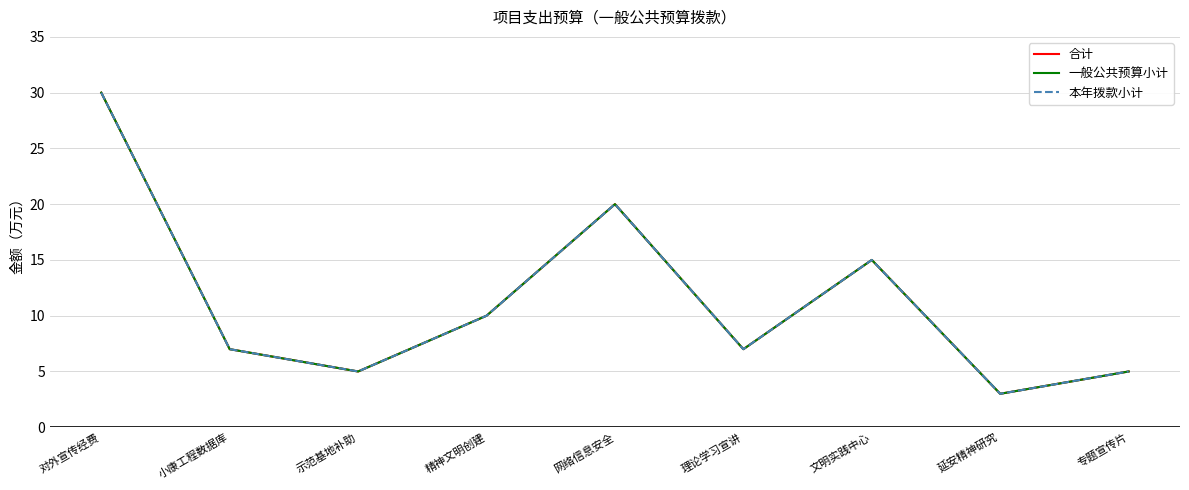

Is this an area chart (filled region under the line)?

No